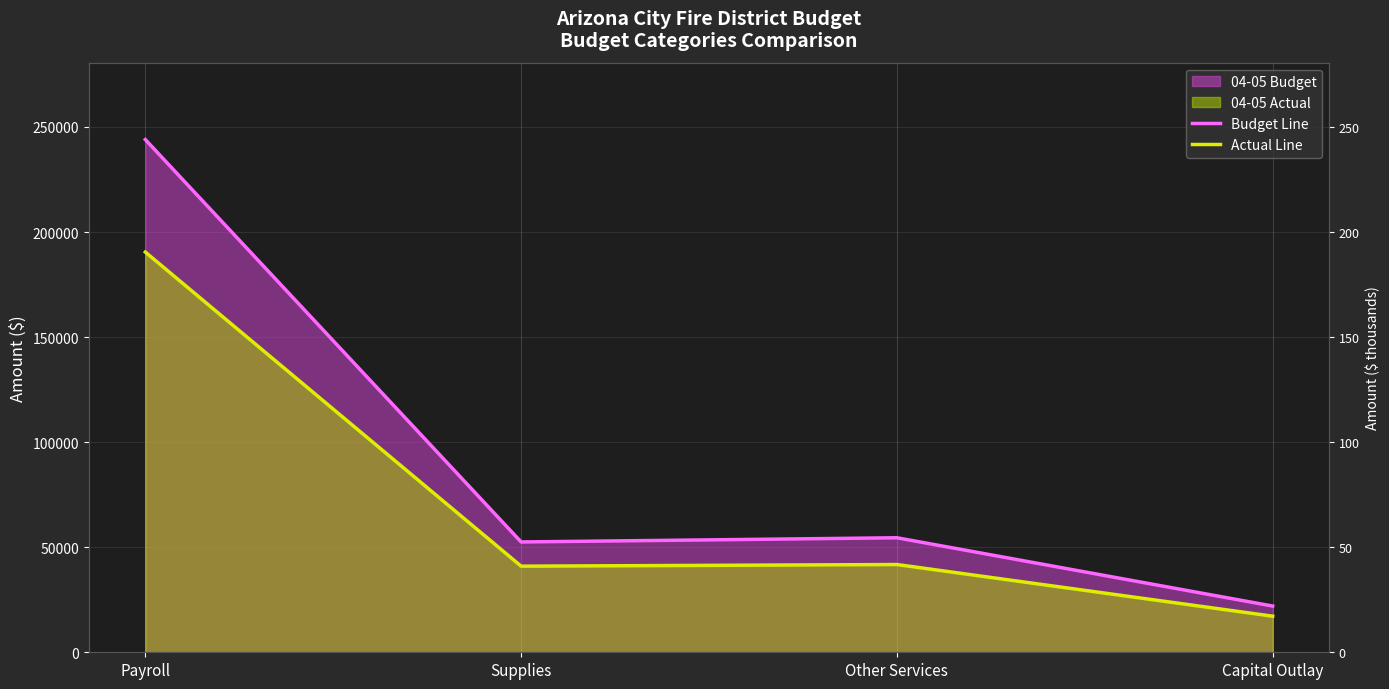

What is the minimum value shown in the chart?

17172.2